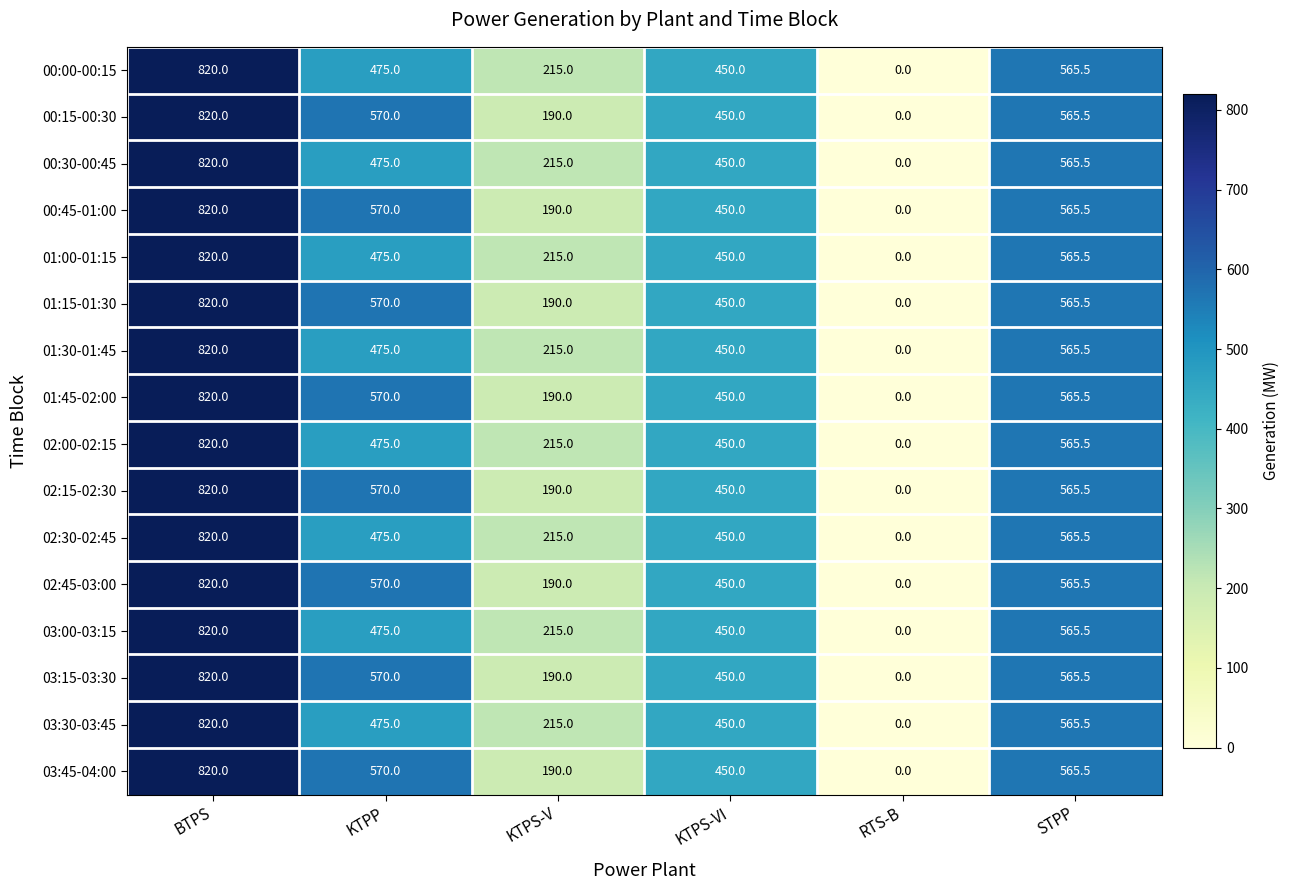

What is the spread (max minus min) of values at KTPS-V?

25.0